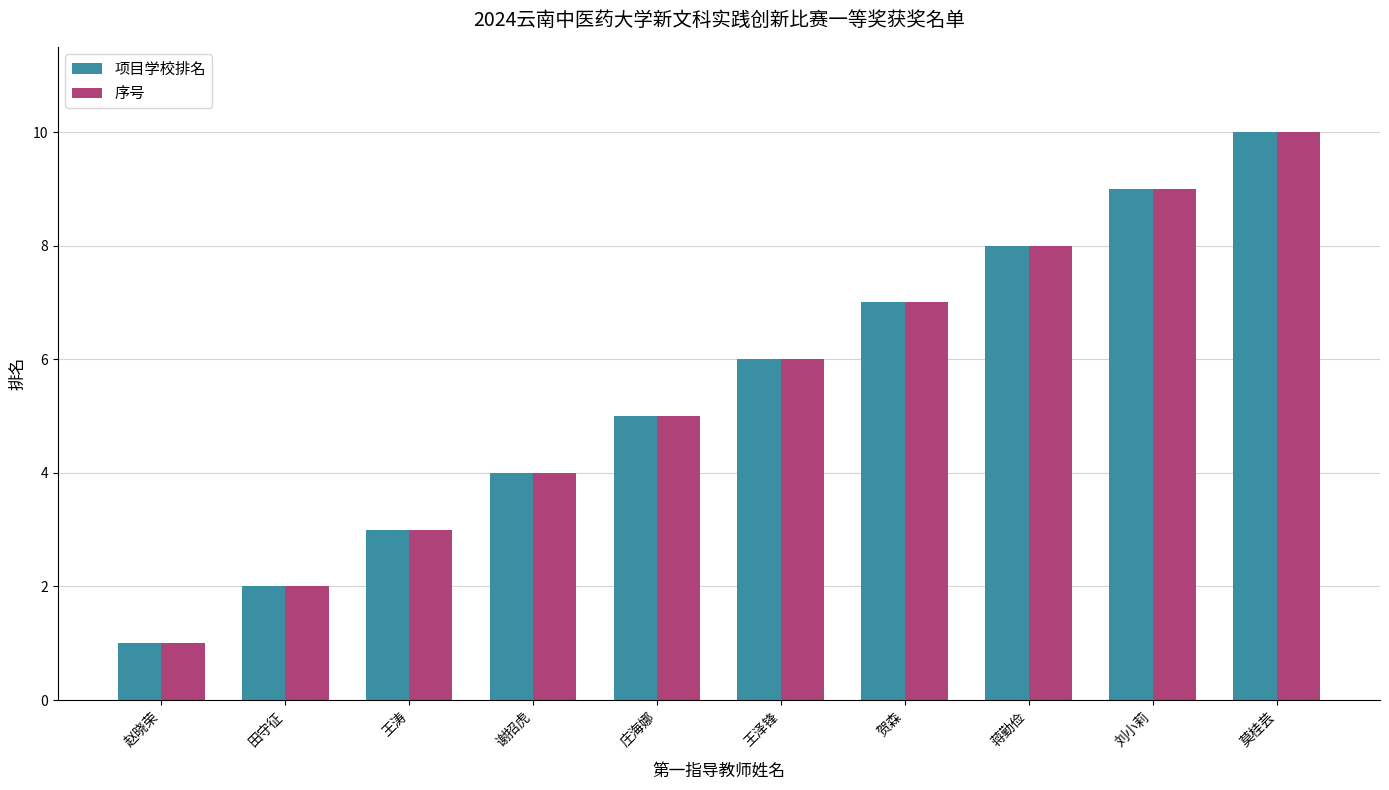

Reading right to left, what are all the values shown in this chart?

项目学校排名: 10	9	8	7	6	5	4	3	2	1
序号: 10	9	8	7	6	5	4	3	2	1